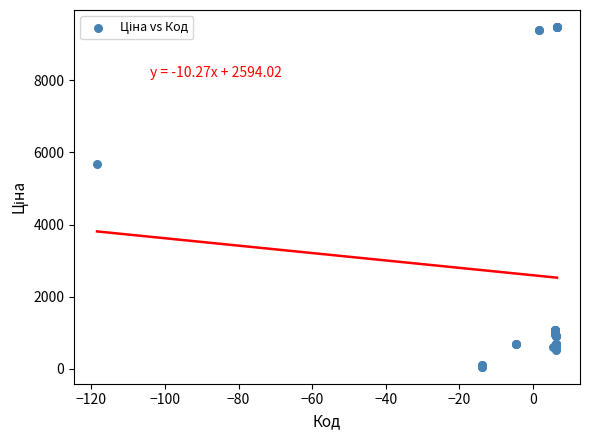

What Y value in the scatter plot is closest to 4768?

5673.8